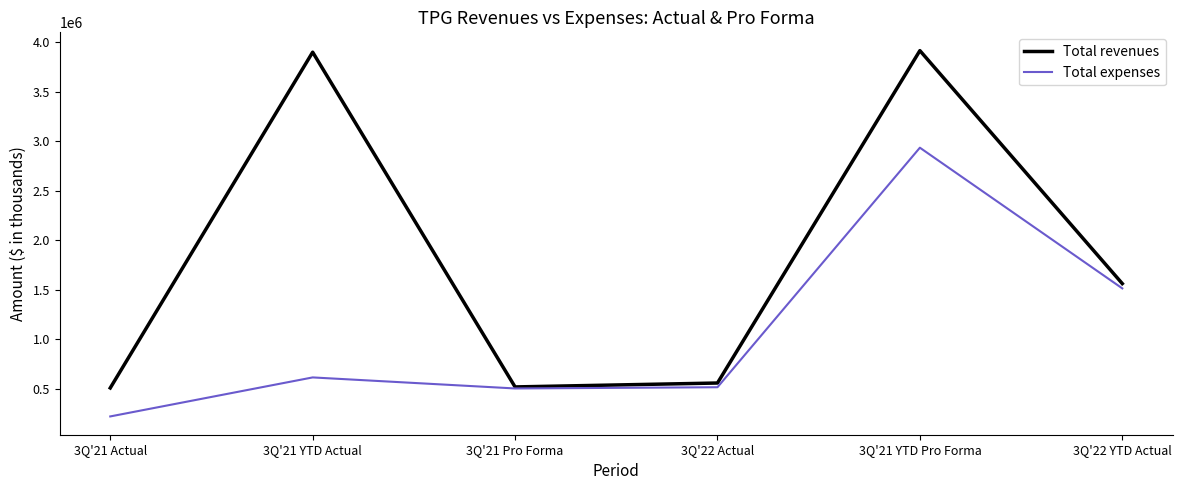

What is the difference between the highest and lowest values at 3Q'21 Actual?

287087